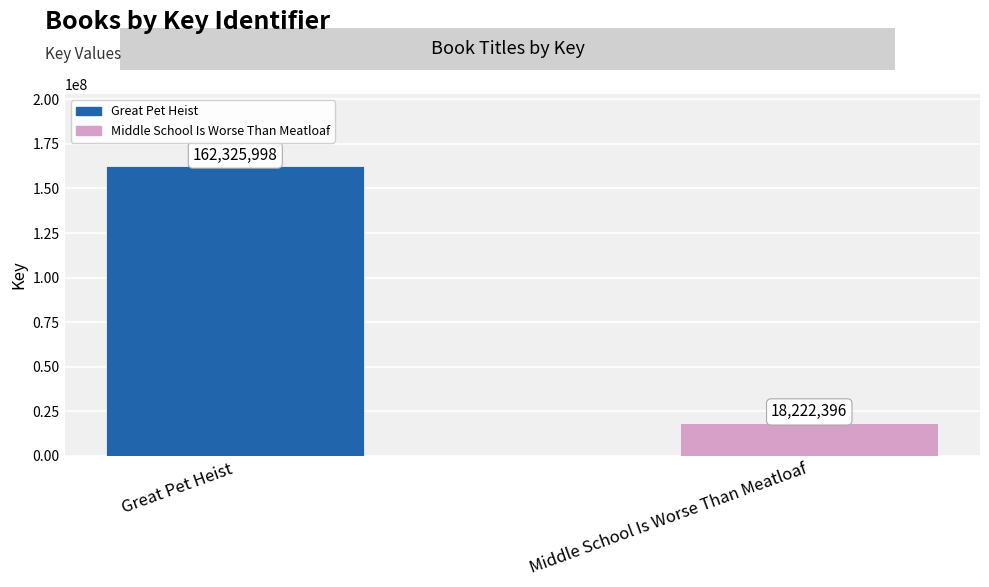

List the labels in order of value, smallest first.

Middle School Is Worse Than Meatloaf, Great Pet Heist